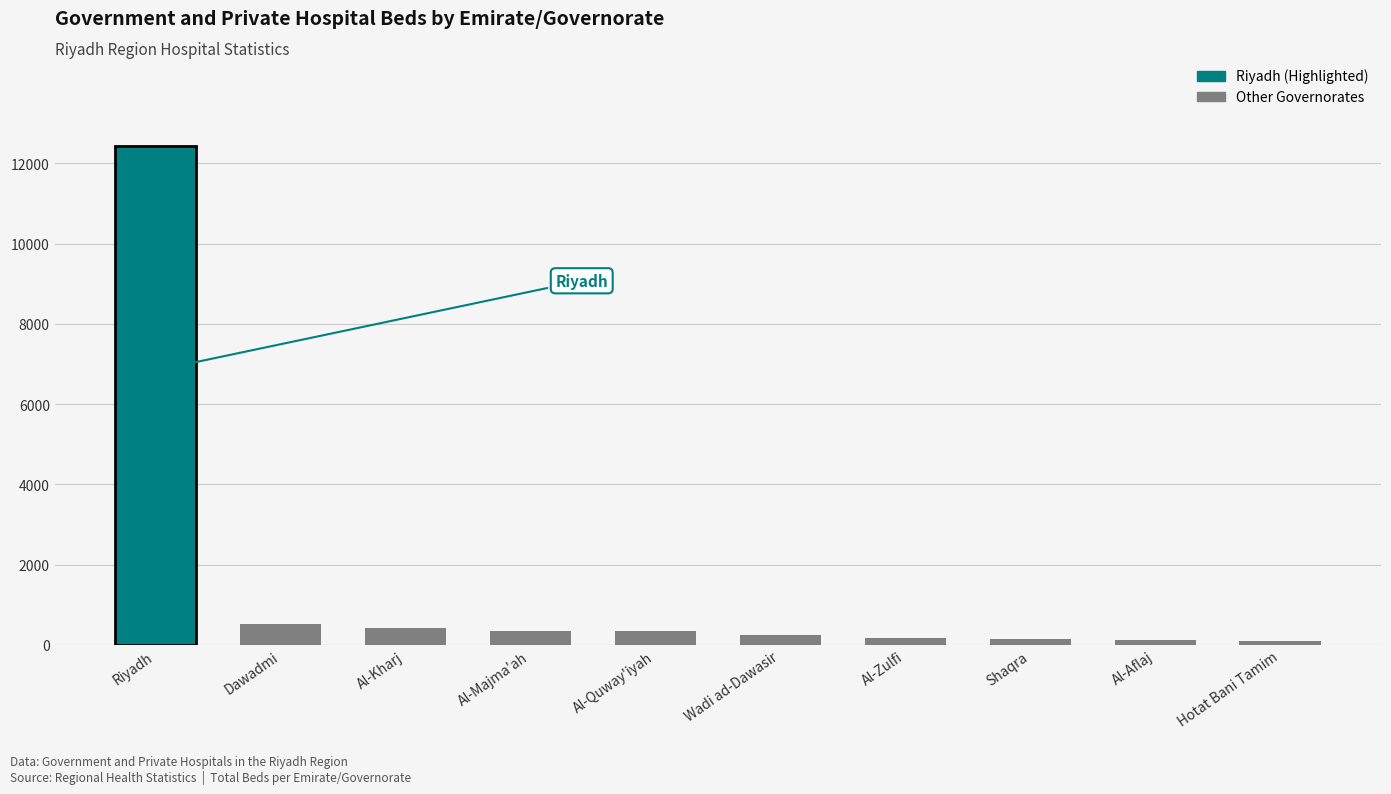

At which category does the chart reach its peak across all series?

Riyadh